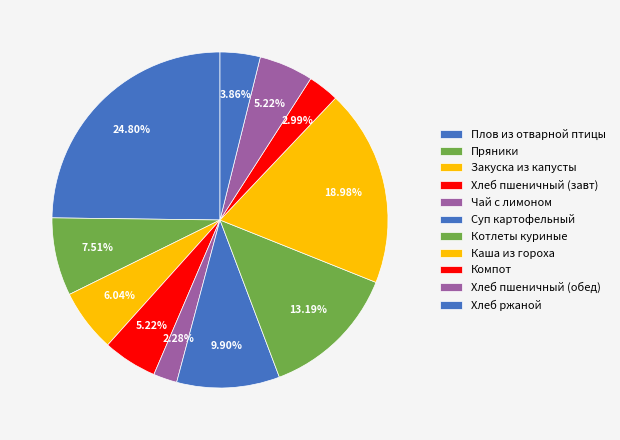

To the nearest percent, what portion does Суп картофельный represent?

10%